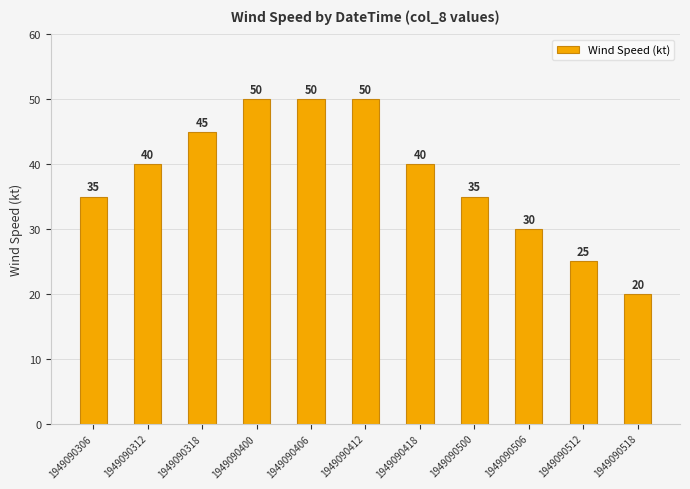

What is the value of the 3rd bar from the left?

45